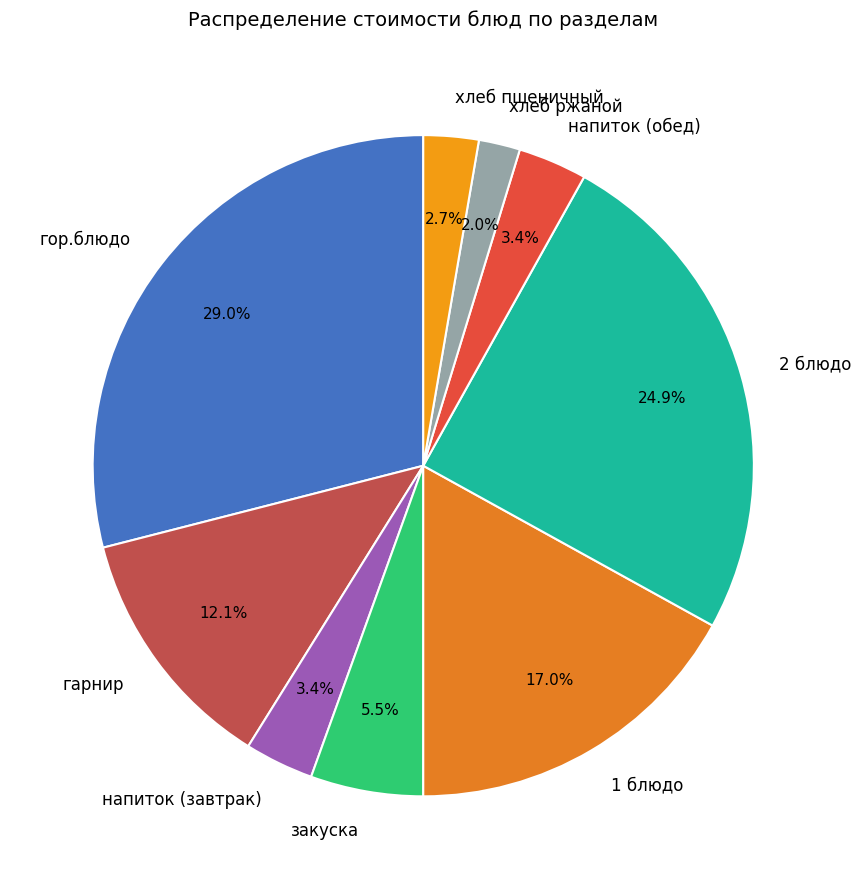

Count the number of slices in the pie.

9